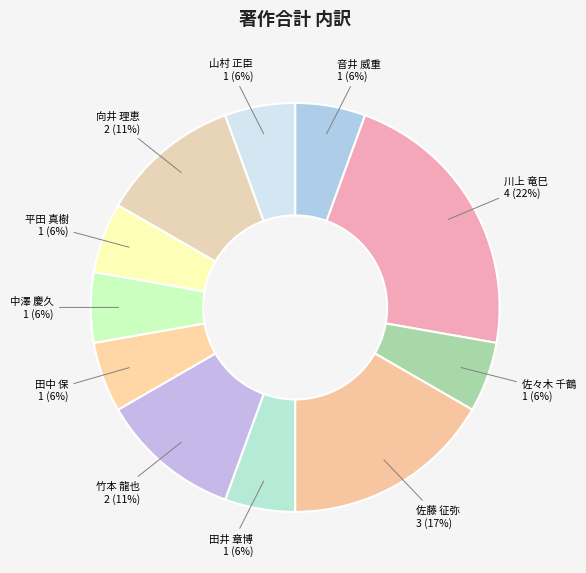

To the nearest percent, what percentage of the pie is 佐藤 征弥?

17%